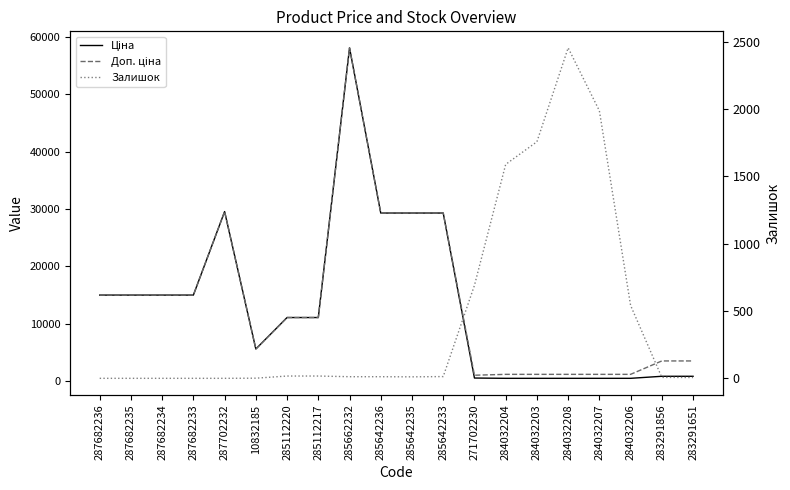

What is the value of the Доп. ціна point at the 8th from the left?

11113.6